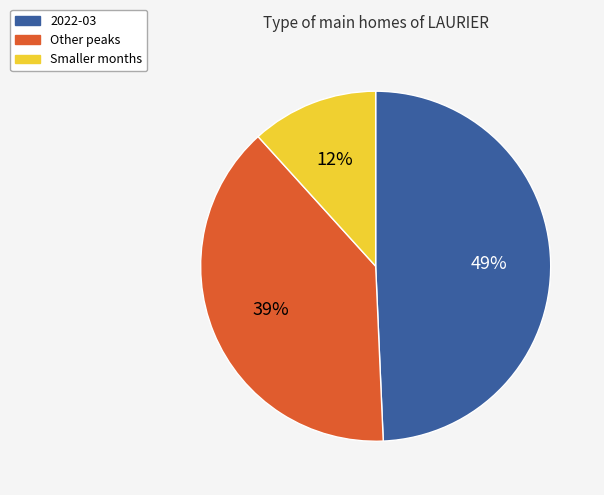

Does any single category account for the majority?

No